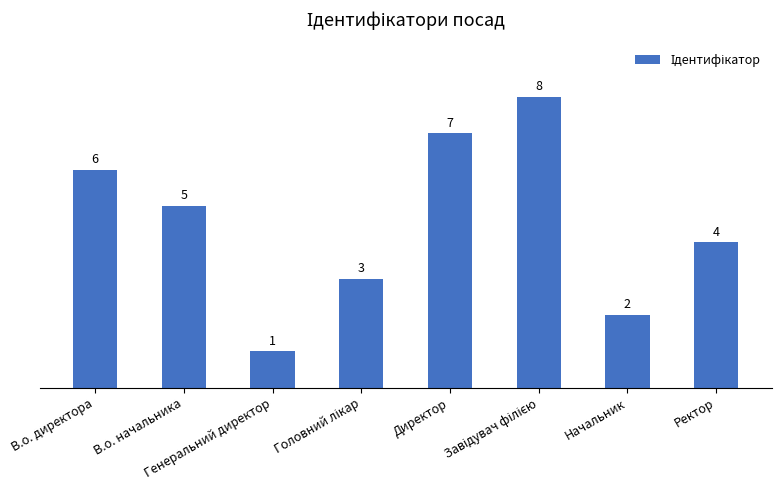

Reading left to right, what are all the values shown in this chart?

6	5	1	3	7	8	2	4